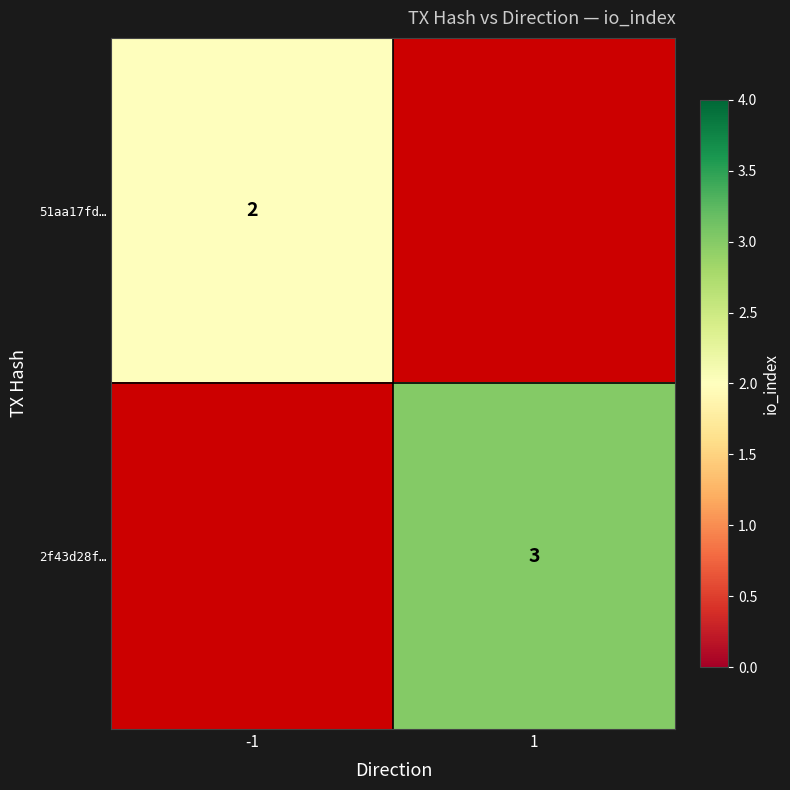

True or false: 51aa17fd… has a value of 1 at -1.

False